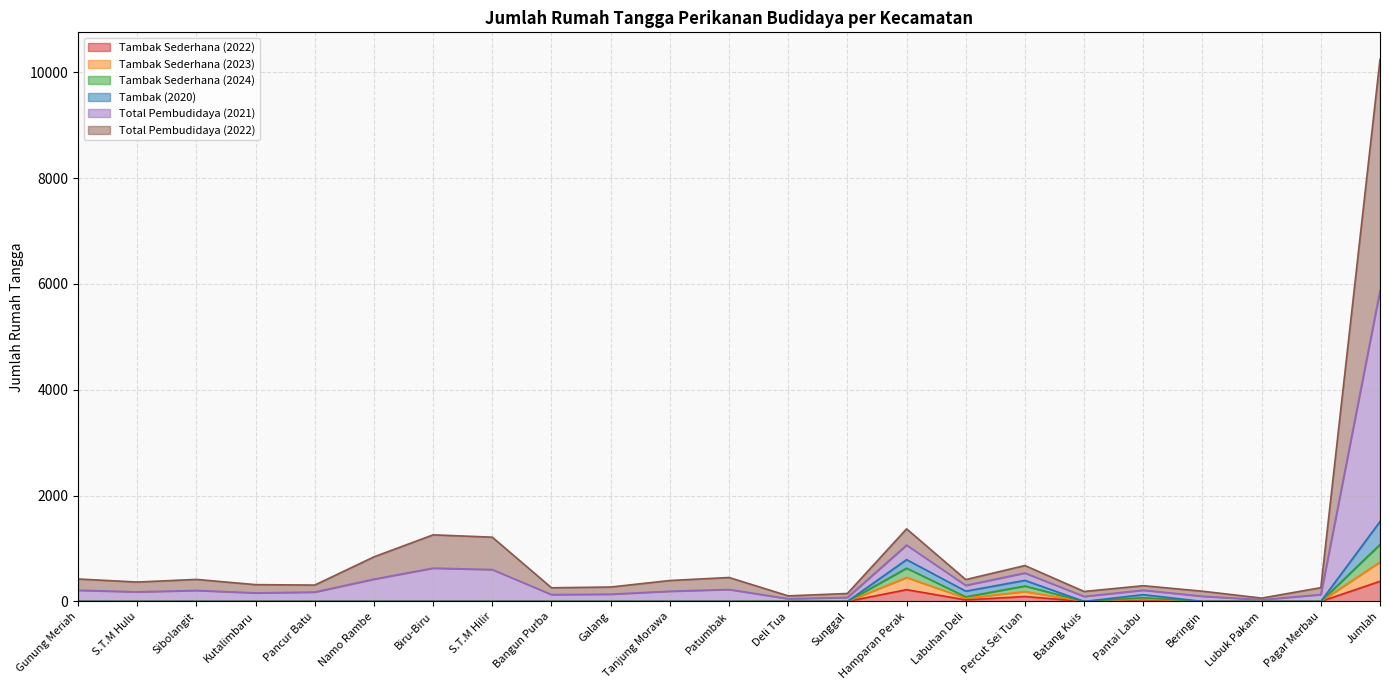

Reading right to left, list all the values displayed in this chart.

Tambak Sederhana (2022): Jumlah=380	Pagar Merbau=0	Lubuk Pakam=0	Beringin=0	Pantai Labu=36	Batang Kuis=0	Percut Sei Tuan=93	Labuhan Deli=29	Hamparan Perak=222	Sunggal=0	Deli Tua=0	Patumbak=0	Tanjung Morawa=0	Galang=0	Bangun Purba=0	S.T.M Hilir=0	Biru-Biru=0	Namo Rambe=0	Pancur Batu=0	Kutalimbaru=0	Sibolangit=0	S.T.M Hulu=0	Gunung Meriah=0
Tambak Sederhana (2023): Jumlah=746	Pagar Merbau=0	Lubuk Pakam=0	Beringin=0	Pantai Labu=47	Batang Kuis=0	Percut Sei Tuan=186	Labuhan Deli=61	Hamparan Perak=452	Sunggal=0	Deli Tua=0	Patumbak=0	Tanjung Morawa=0	Galang=0	Bangun Purba=0	S.T.M Hilir=0	Biru-Biru=0	Namo Rambe=0	Pancur Batu=0	Kutalimbaru=0	Sibolangit=0	S.T.M Hulu=0	Gunung Meriah=0
Tambak Sederhana (2024): Jumlah=1076	Pagar Merbau=0	Lubuk Pakam=0	Beringin=0	Pantai Labu=70	Batang Kuis=0	Percut Sei Tuan=291	Labuhan Deli=87	Hamparan Perak=628	Sunggal=0	Deli Tua=0	Patumbak=0	Tanjung Morawa=0	Galang=0	Bangun Purba=0	S.T.M Hilir=0	Biru-Biru=0	Namo Rambe=0	Pancur Batu=0	Kutalimbaru=0	Sibolangit=0	S.T.M Hulu=0	Gunung Meriah=0
Tambak (2020): Jumlah=1510	Pagar Merbau=0	Lubuk Pakam=0	Beringin=0	Pantai Labu=128	Batang Kuis=0	Percut Sei Tuan=398	Labuhan Deli=194	Hamparan Perak=790	Sunggal=0	Deli Tua=0	Patumbak=0	Tanjung Morawa=0	Galang=0	Bangun Purba=0	S.T.M Hilir=0	Biru-Biru=0	Namo Rambe=0	Pancur Batu=0	Kutalimbaru=0	Sibolangit=0	S.T.M Hulu=0	Gunung Meriah=0
Total Pembudidaya (2021): Jumlah=10241	Pagar Merbau=260	Lubuk Pakam=63	Beringin=193	Pantai Labu=297	Batang Kuis=188	Percut Sei Tuan=678	Labuhan Deli=413	Hamparan Perak=1371	Sunggal=150	Deli Tua=105	Patumbak=452	Tanjung Morawa=395	Galang=272	Bangun Purba=258	S.T.M Hilir=1214	Biru-Biru=1258	Namo Rambe=842	Pancur Batu=309	Kutalimbaru=317	Sibolangit=416	S.T.M Hulu=366	Gunung Meriah=424
Total Pembudidaya (2022): Jumlah=5874	Pagar Merbau=130	Lubuk Pakam=32	Beringin=98	Pantai Labu=213	Batang Kuis=94	Percut Sei Tuan=537	Labuhan Deli=303	Hamparan Perak=1065	Sunggal=75	Deli Tua=51	Patumbak=226	Tanjung Morawa=193	Galang=137	Bangun Purba=129	S.T.M Hilir=602	Biru-Biru=629	Namo Rambe=421	Pancur Batu=177	Kutalimbaru=161	Sibolangit=208	S.T.M Hulu=181	Gunung Meriah=212